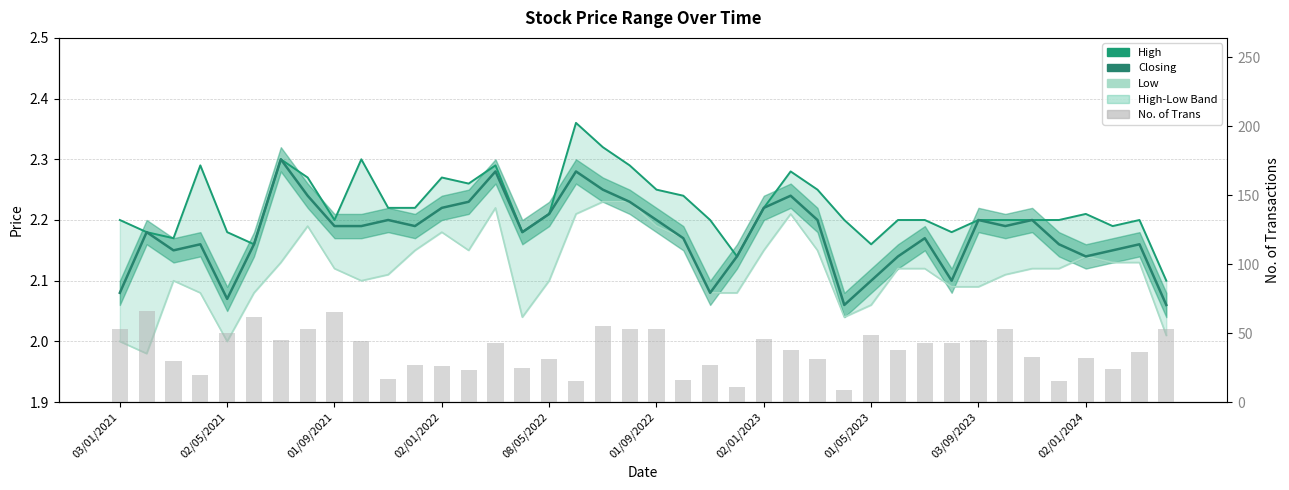

Which category has the highest value in the High series?

17